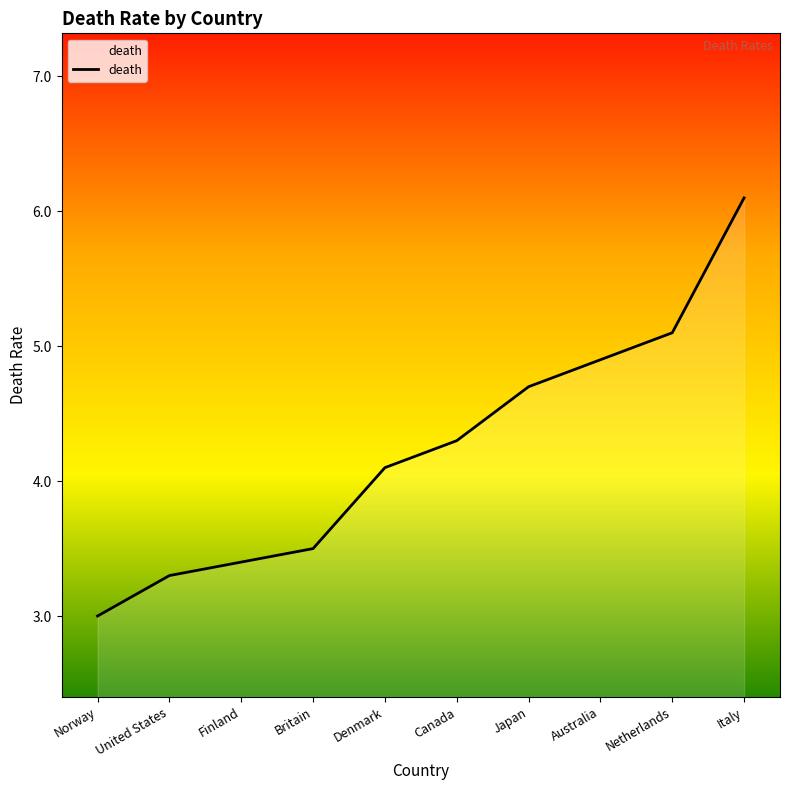

Approximately how many times larger is the value at United States compared to Denmark?

0.8